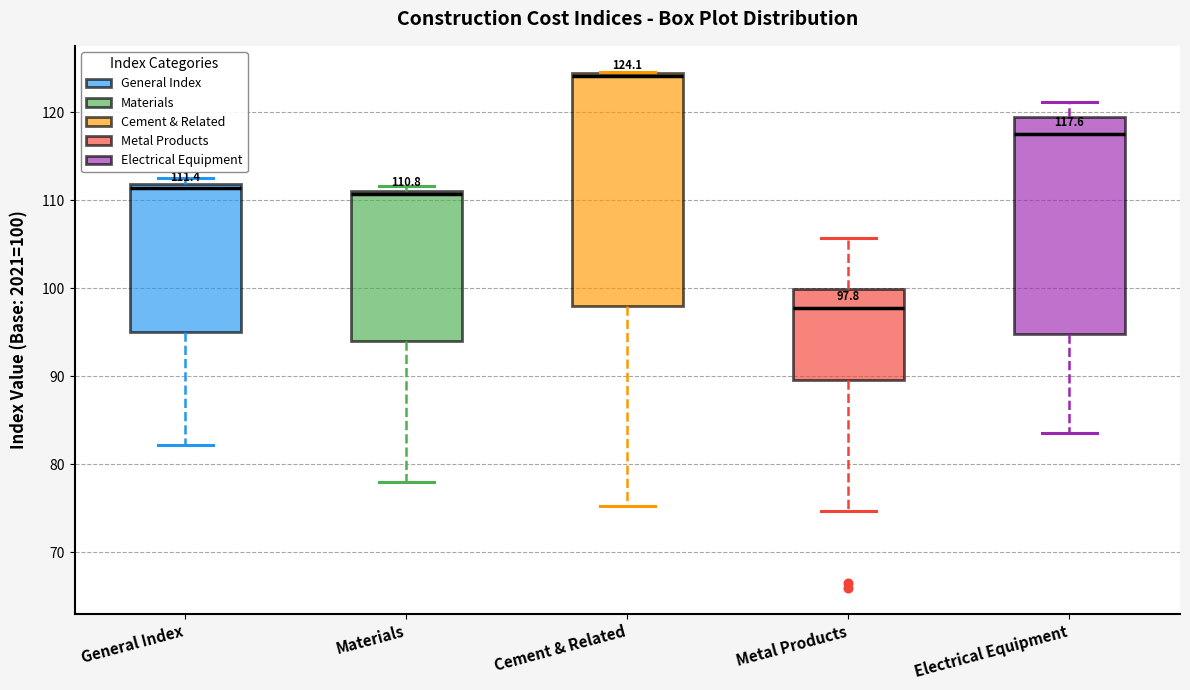

Which box is the tallest, from its lower edge to its upper edge?

Cement & Related